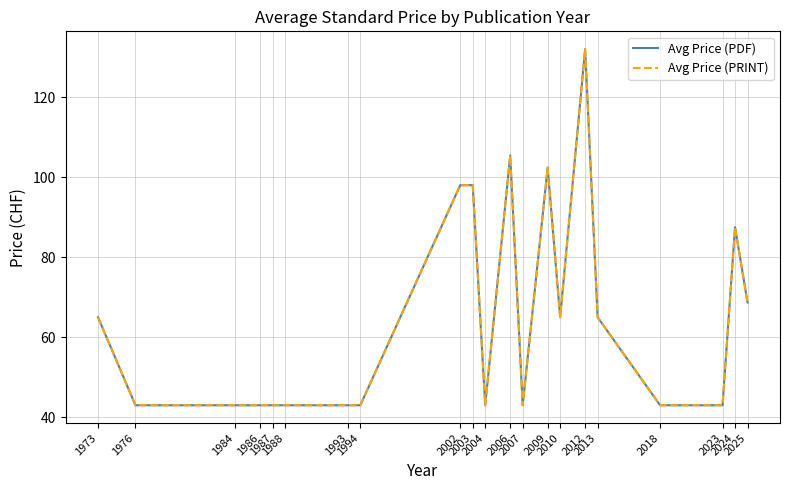

What is the value of the Avg Price (PDF) point at the 12th from the left?

105.4